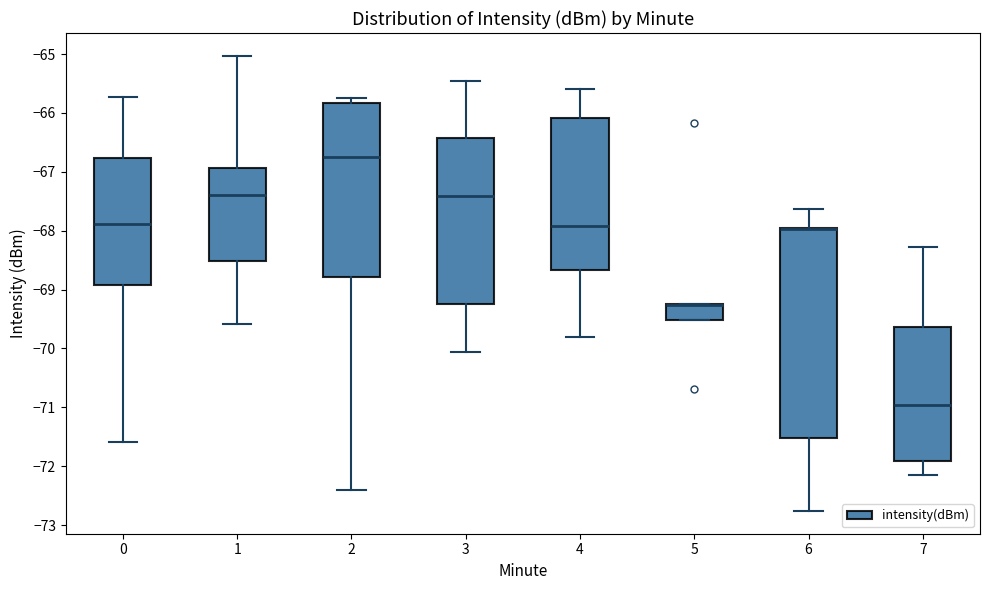

Where is the lower edge of the box at x = 5 on the y-axis? The values are not printed on the chart, so give them approximately, as read against the axis.

-69.5